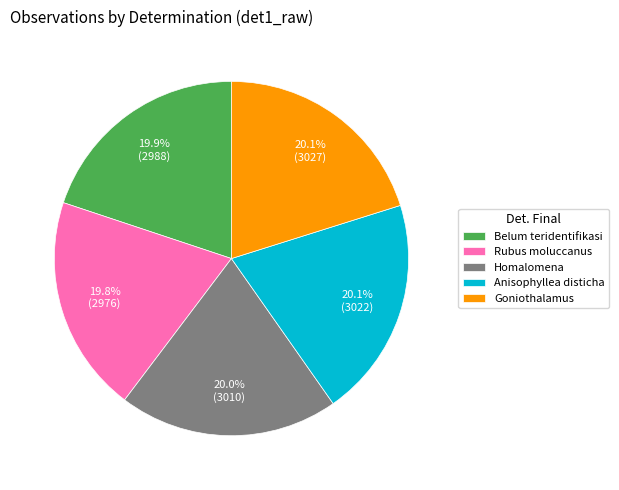

Is Belum teridentifikasi the majority of the pie?

No